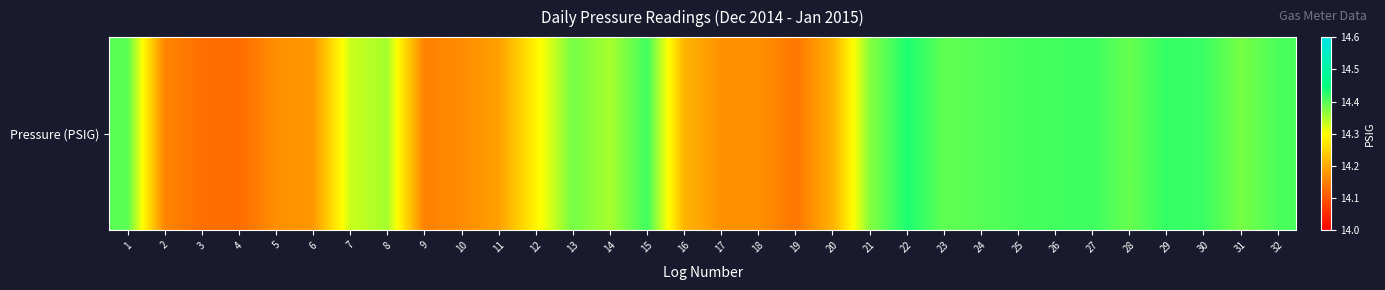

The value at 15 is 14.4. True or false?

True